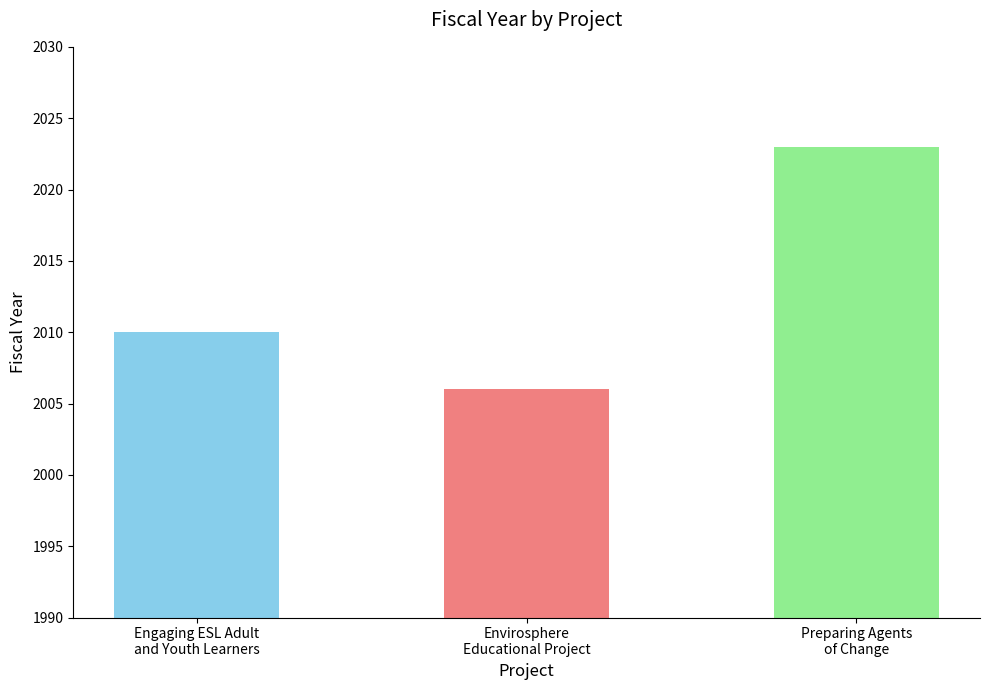

How many values are between 2006 and 2023?

3